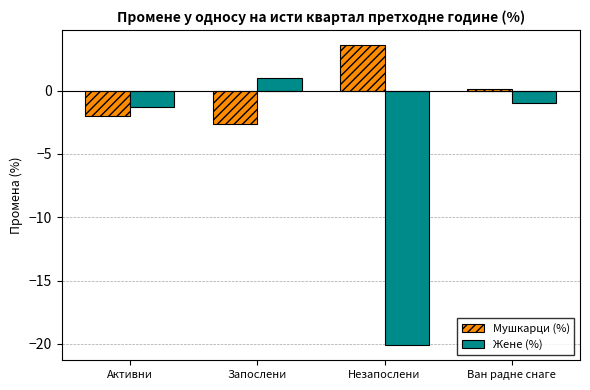

Is the value of Мушкарци (%) at Активни greater than the value of Жене (%) at Активни?

No